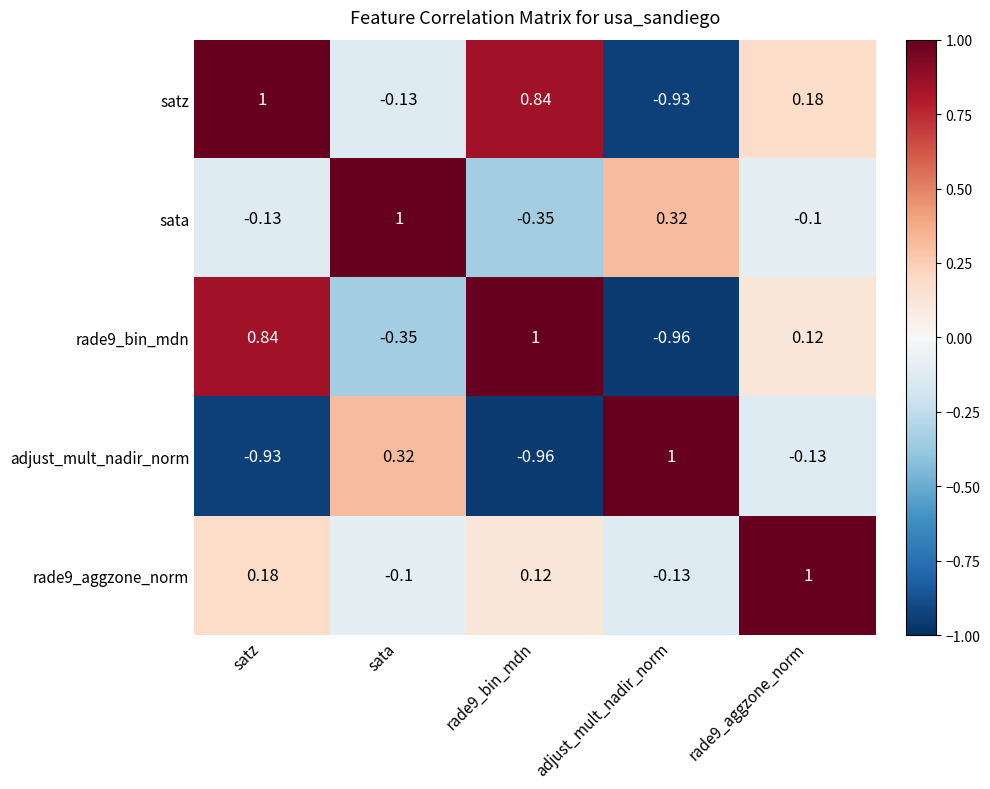

Is the value of rade9_aggzone_norm at rade9_bin_mdn greater than the value of satz at satz?

No